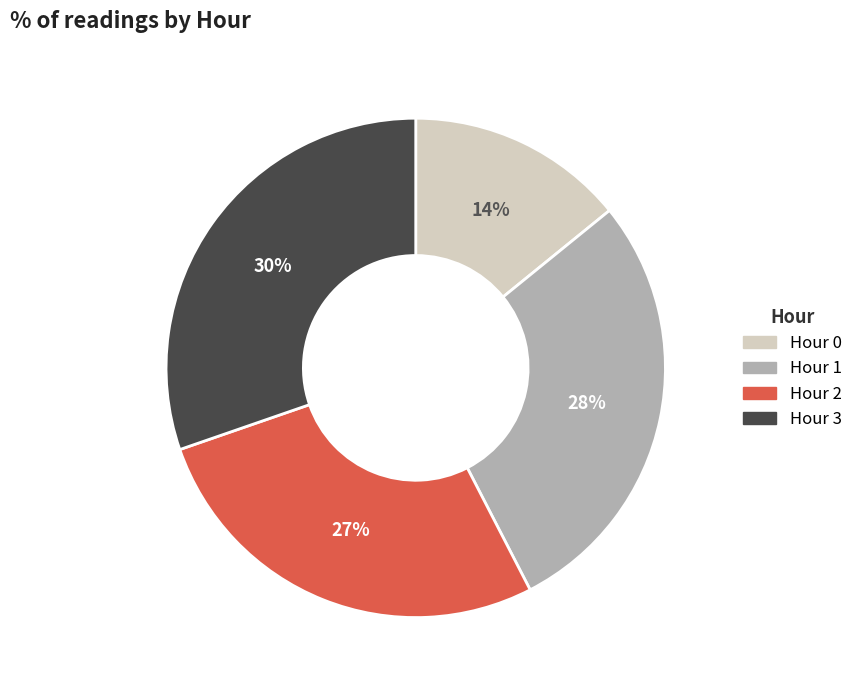

Do Hour 1 and Hour 3 together represent more than half of the pie?

Yes